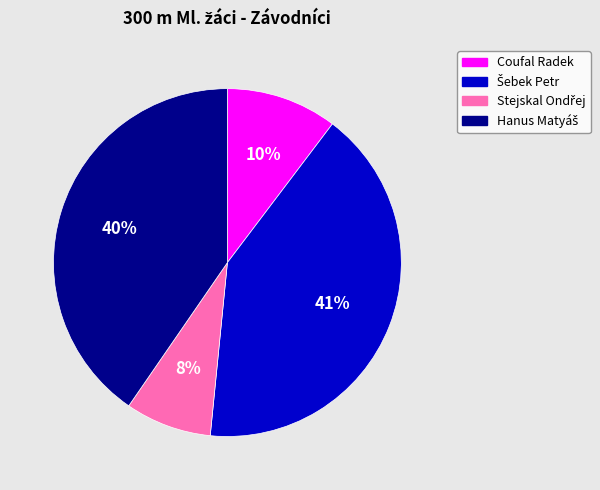

What percentage is the Coufal Radek slice, to the nearest percent?

10%